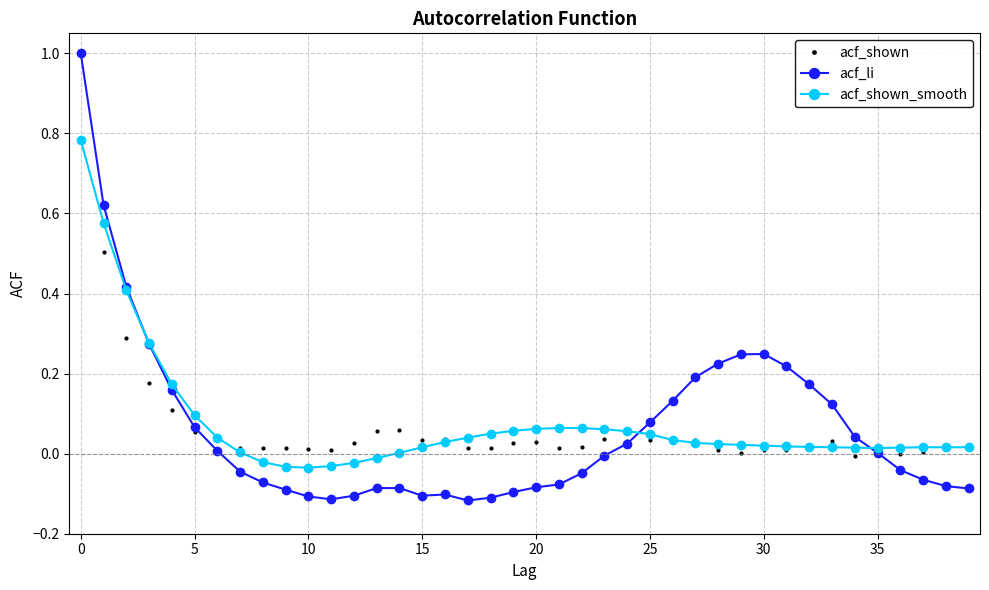

Which series has the largest range (max minus min)?

acf_li